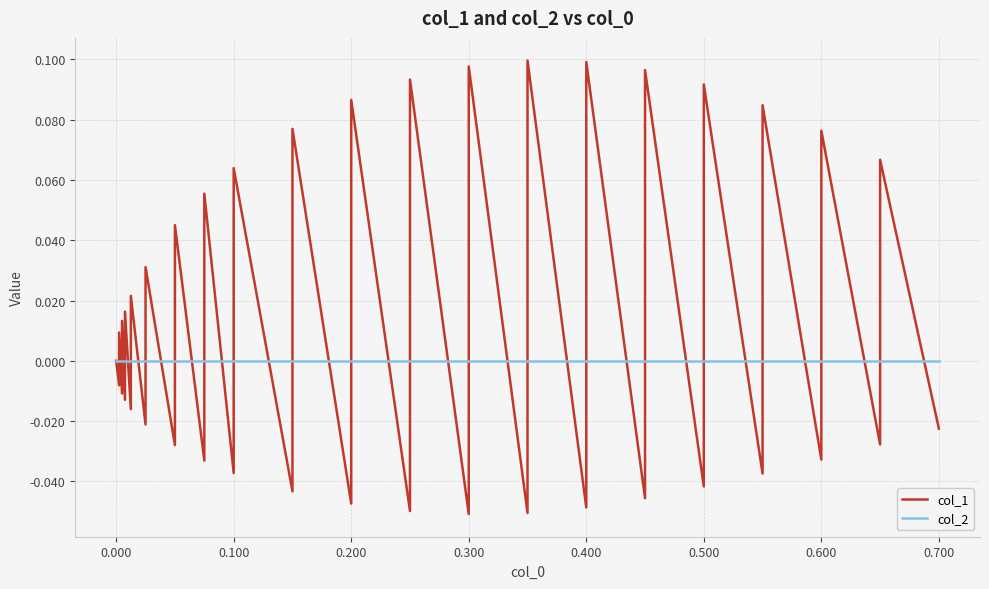

True or false: col_1 has more than 2 interior local peaks.

True